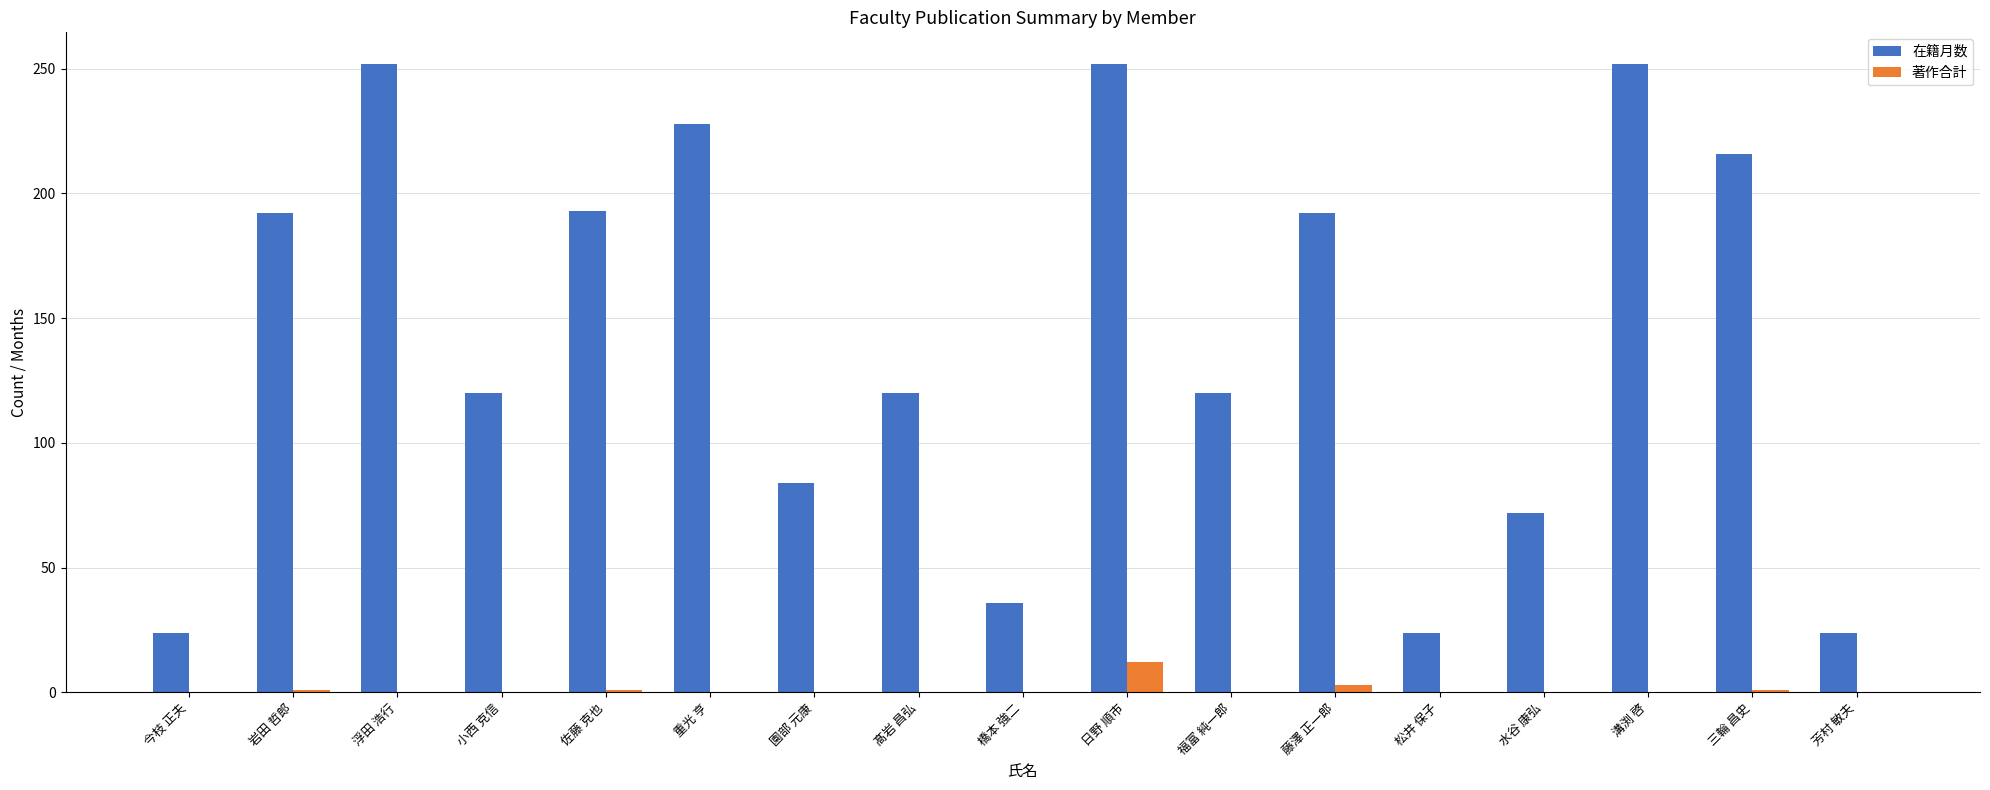

The 在籍月数 series shows 178 at 髙岩 昌弘. True or false?

False